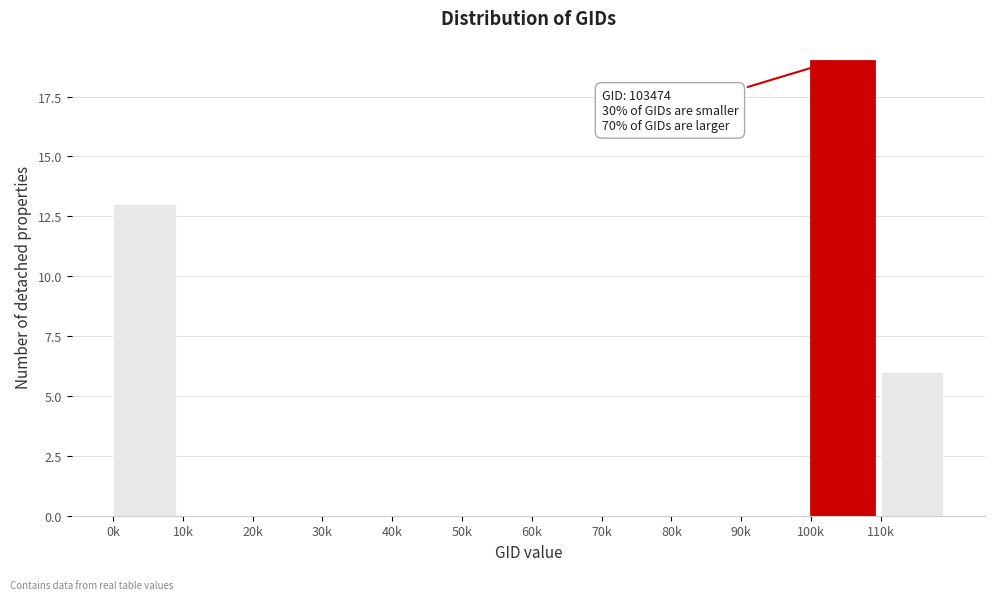

Reading left to right, what are all the values shown in this chart?

0k=13	10k=0	20k=0	30k=0	40k=0	50k=0	60k=0	70k=0	80k=0	90k=0	100k=19	110k=6